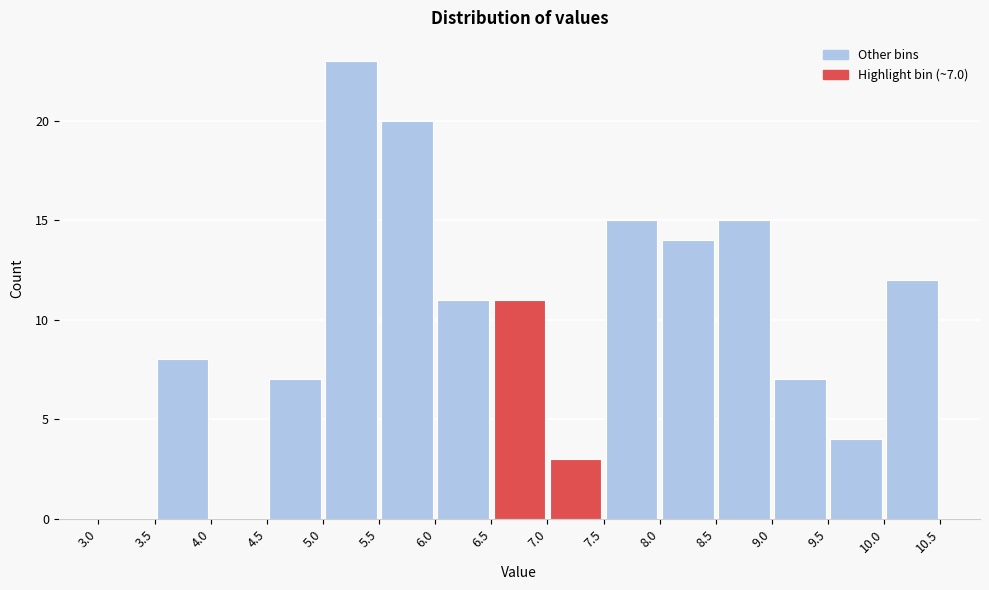

Over which range of the x-axis is the bar tallest?

5.0 to 5.5